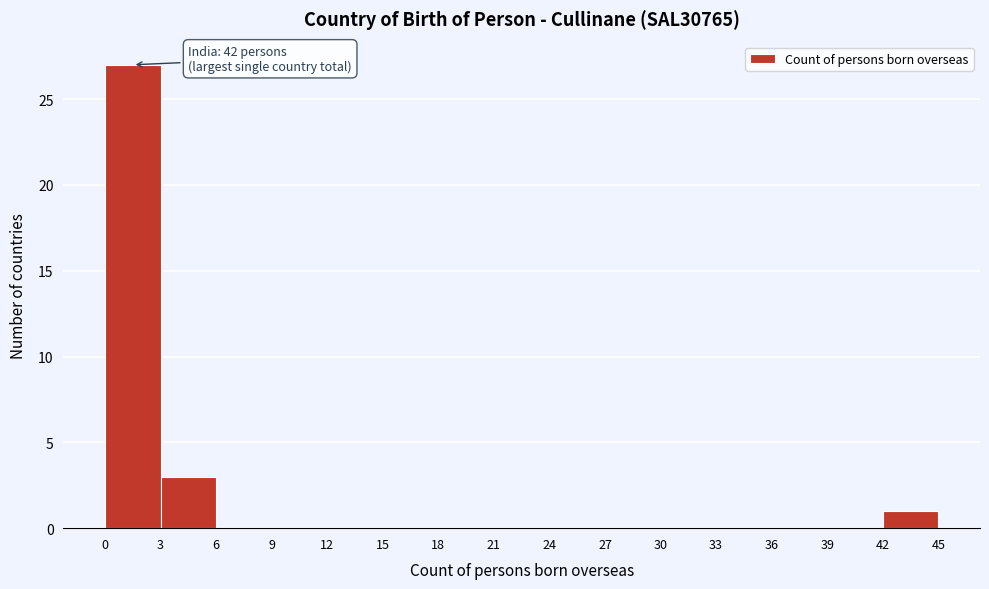

Which range on the x-axis has the tallest bar?

0 to 3